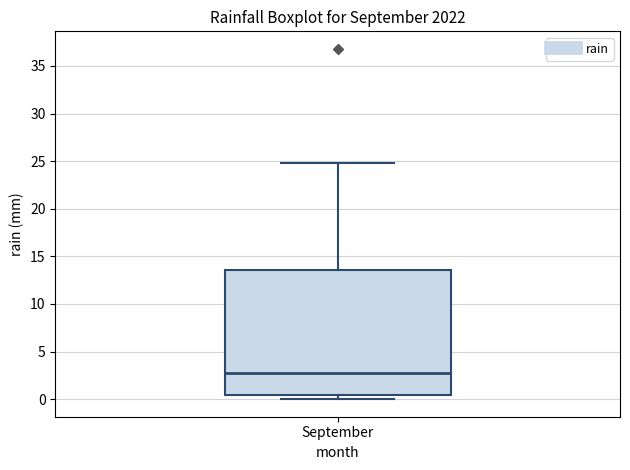

Read this box plot against the y-axis: the position of the median line, the range covered by the box, and the ends of both whiskers. The values are not printed on the chart, so give them approximately, as read against the axis.

median 3.0, box 0.5 to 13.5, whiskers 0.0 to 25.0